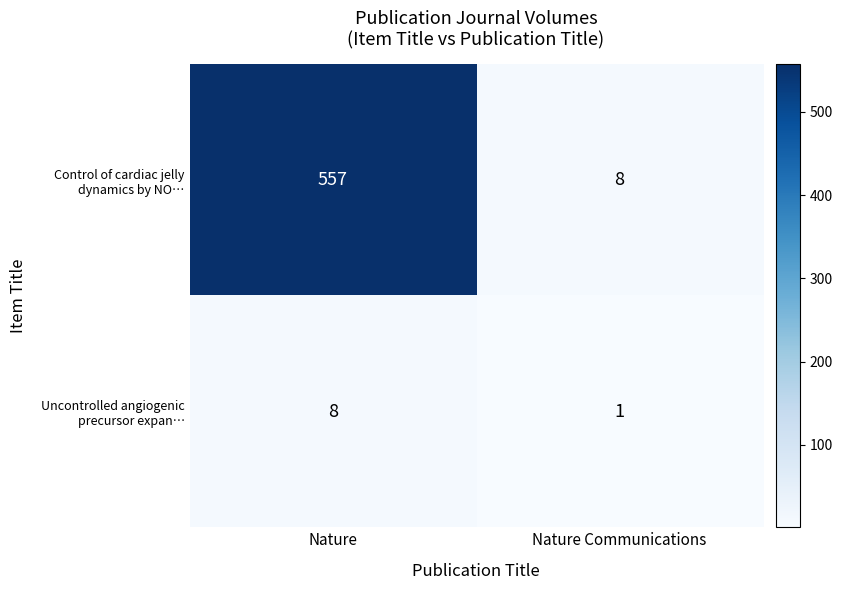

At which category is the sum across all series the highest?

Nature